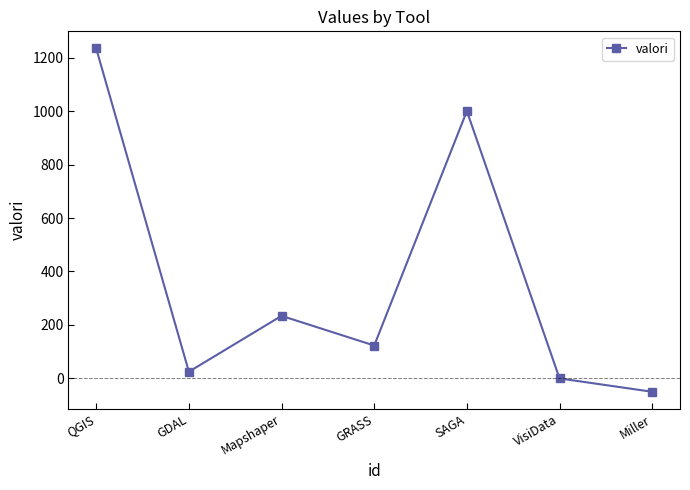

The value at GRASS is 173. True or false?

False